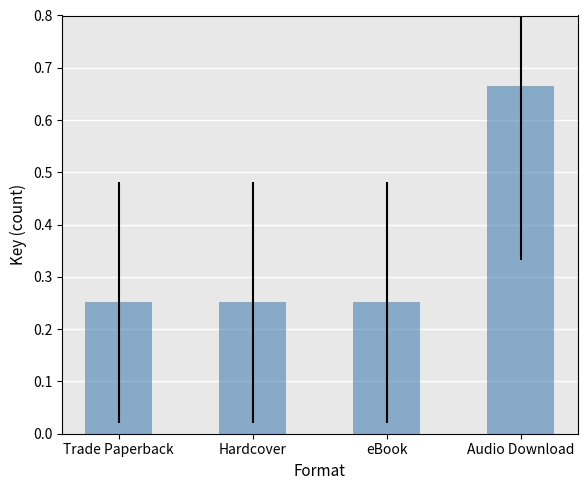

Count the values in the range 0 to 1.

4